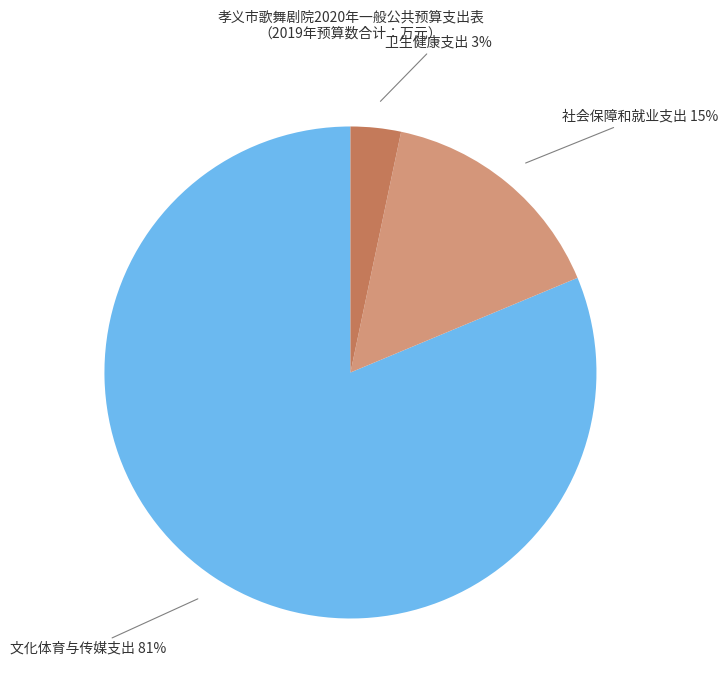

Is the sum of 文化体育与传媒支出 and 社会保障和就业支出 greater than half?

Yes